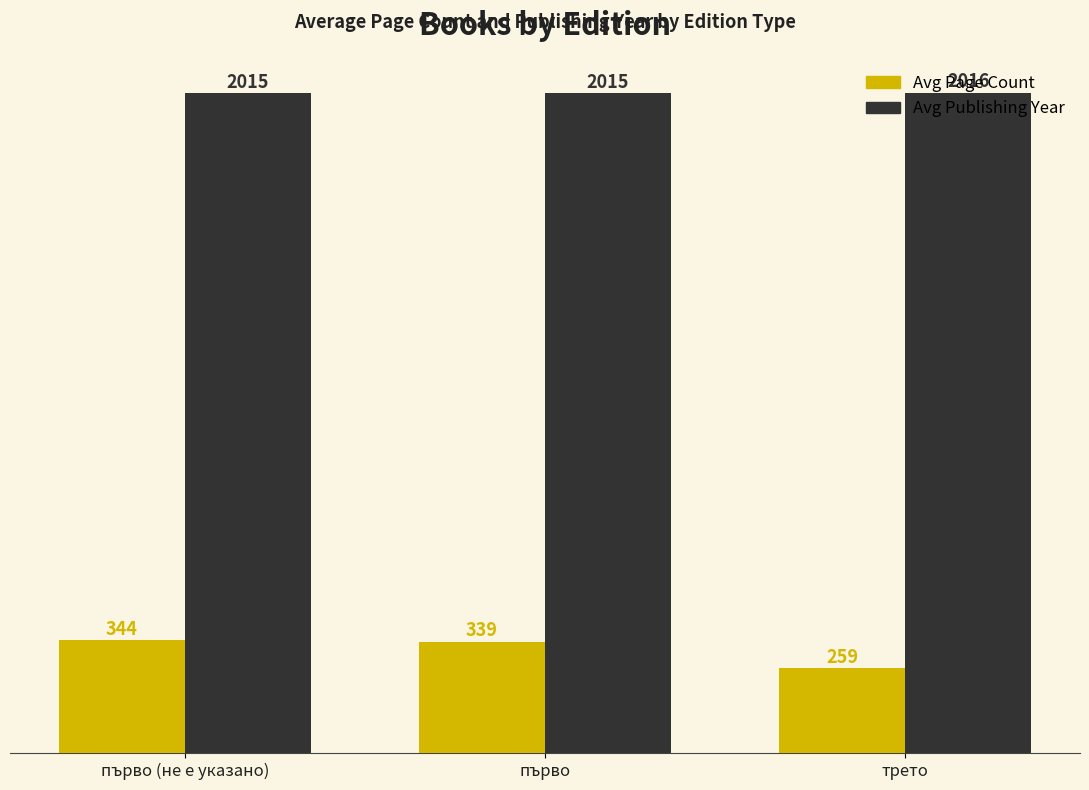

Which series has the largest total across all categories?

Avg Publishing Year